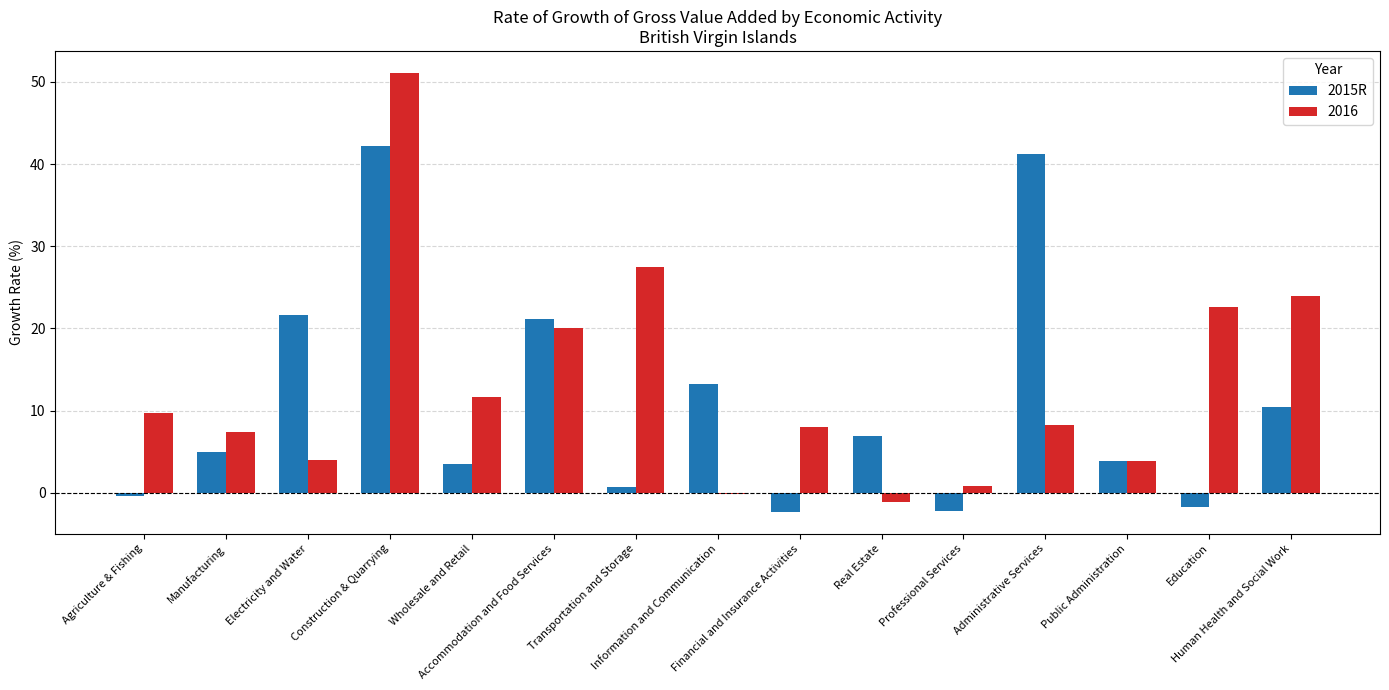

Are the bars horizontal?

No